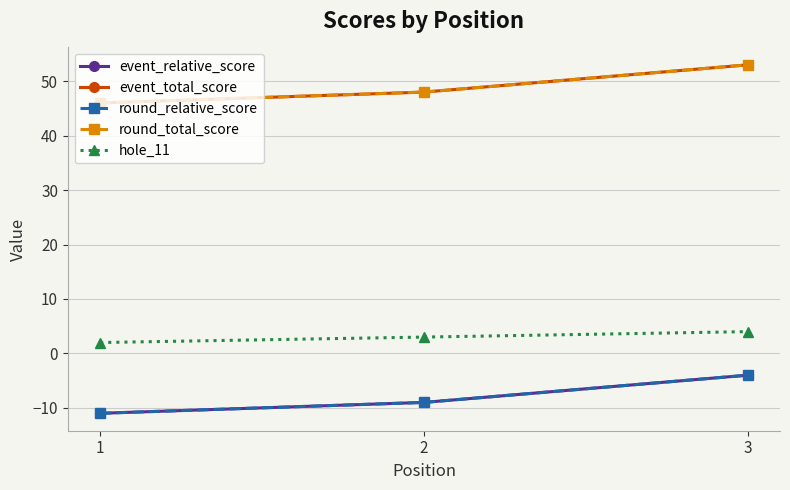

At which label does round_relative_score reach its minimum?

1